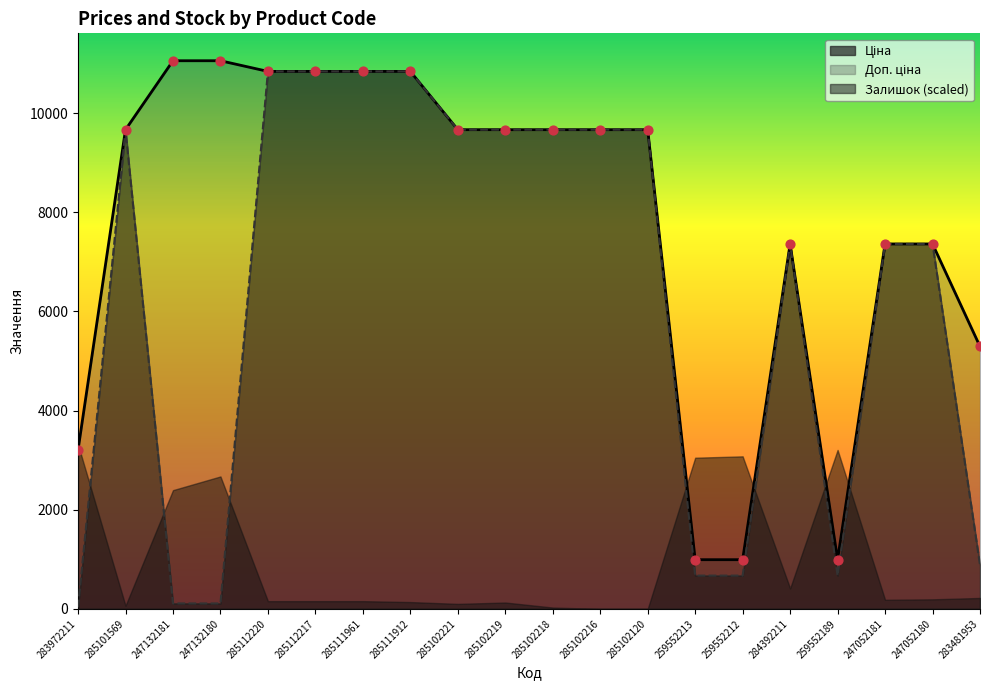

Which series contains the lowest Y value?

Ціна